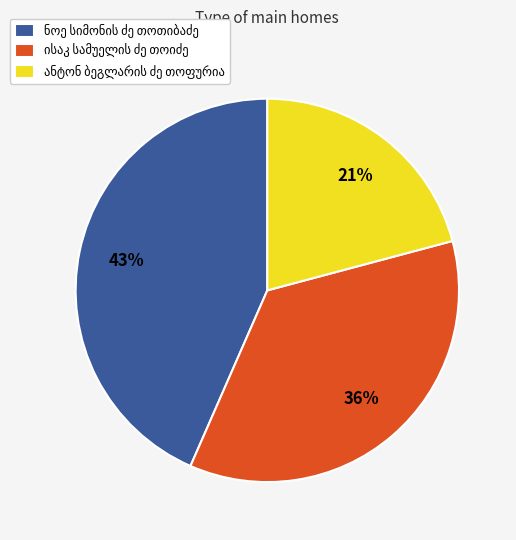

Does any single category account for the majority?

No